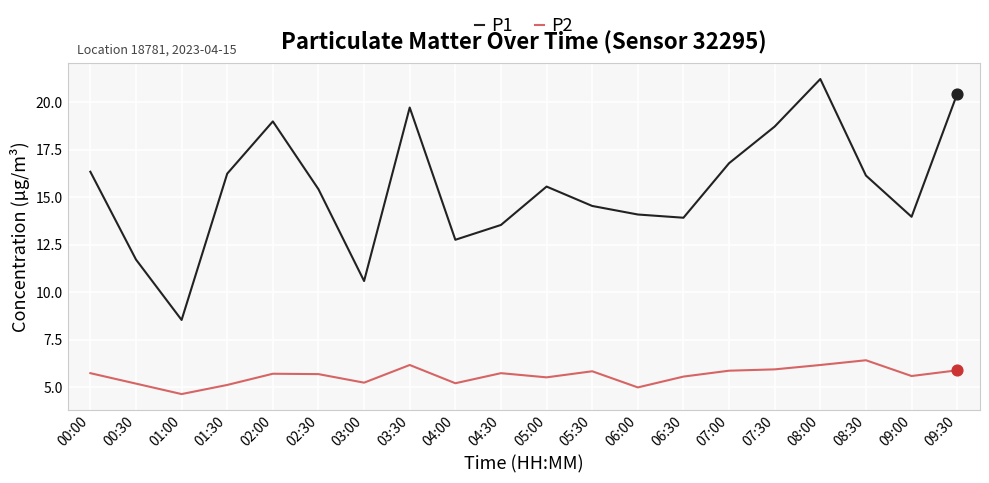

At which category is the sum across all series the highest?

08:00